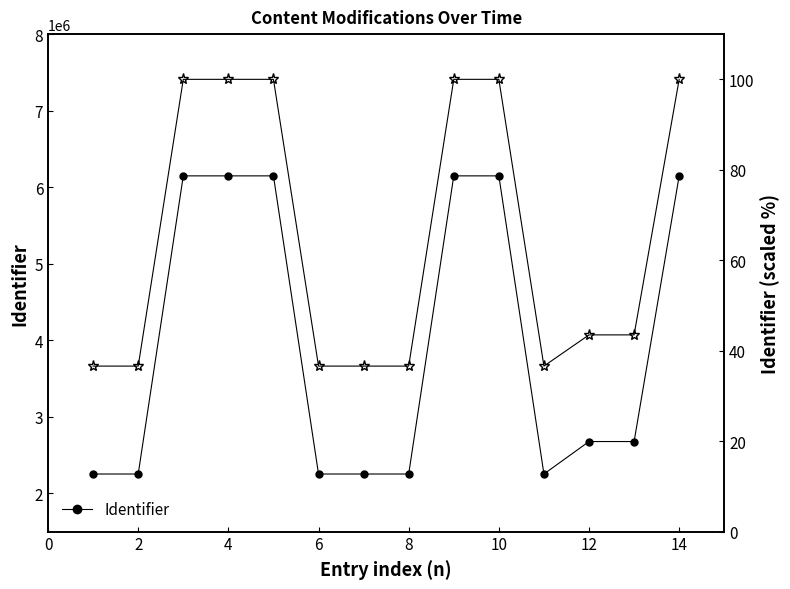

List the series in order of their peak value, highest first.

Identifier, Identifier (scaled %)